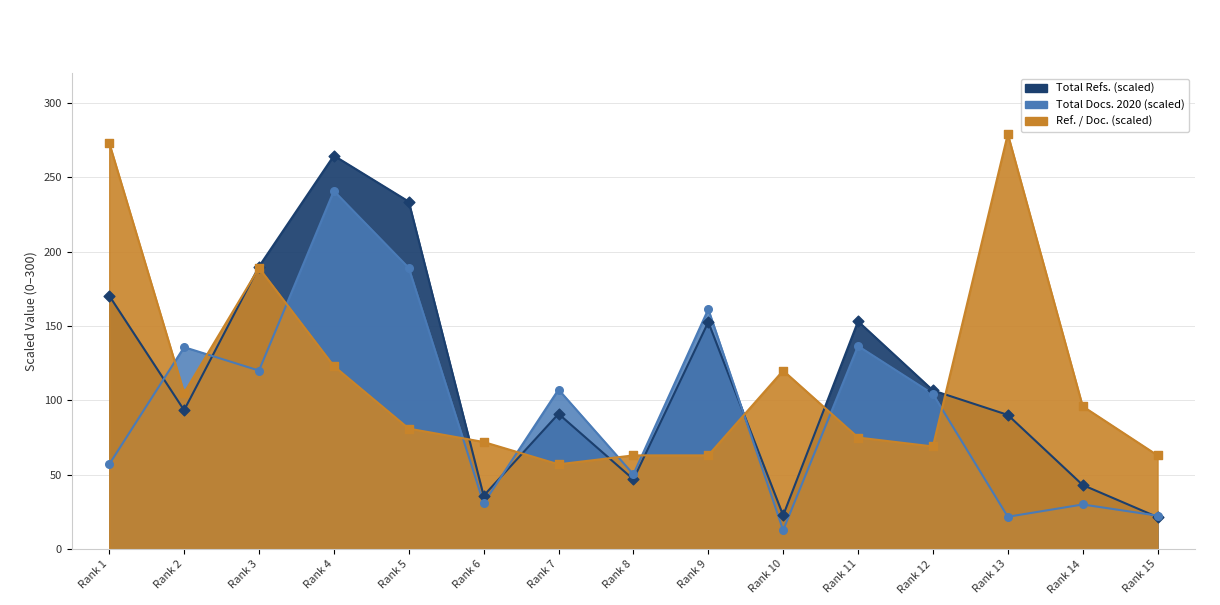

Which series reaches the minimum Y coordinate?

Total Docs. (2020)